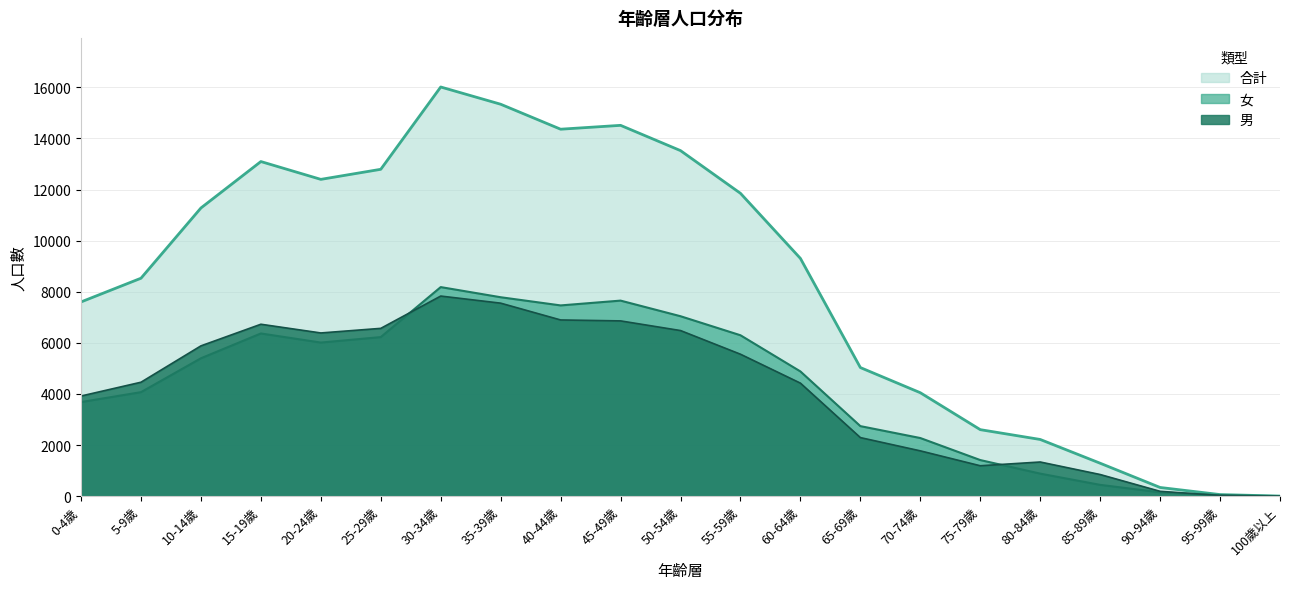

True or false: 合計 and 男 intersect in this chart.

False